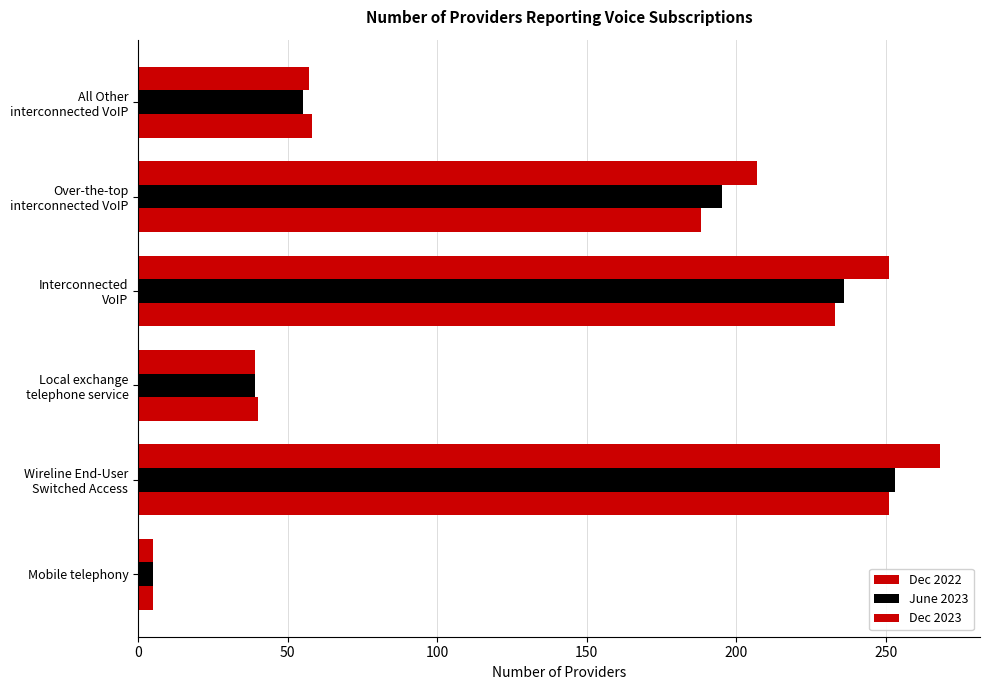

How many categories are shown in the chart?

6